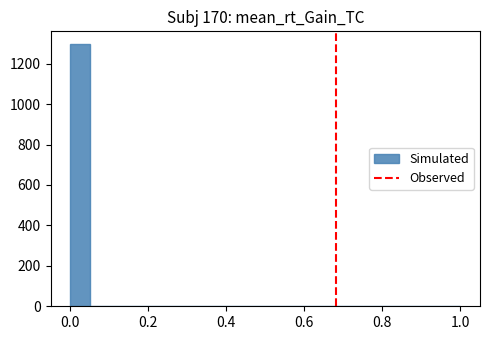

Around what value on the x-axis is the tallest bar? Give the approximate position of its centre, as read against the axis.

0.02